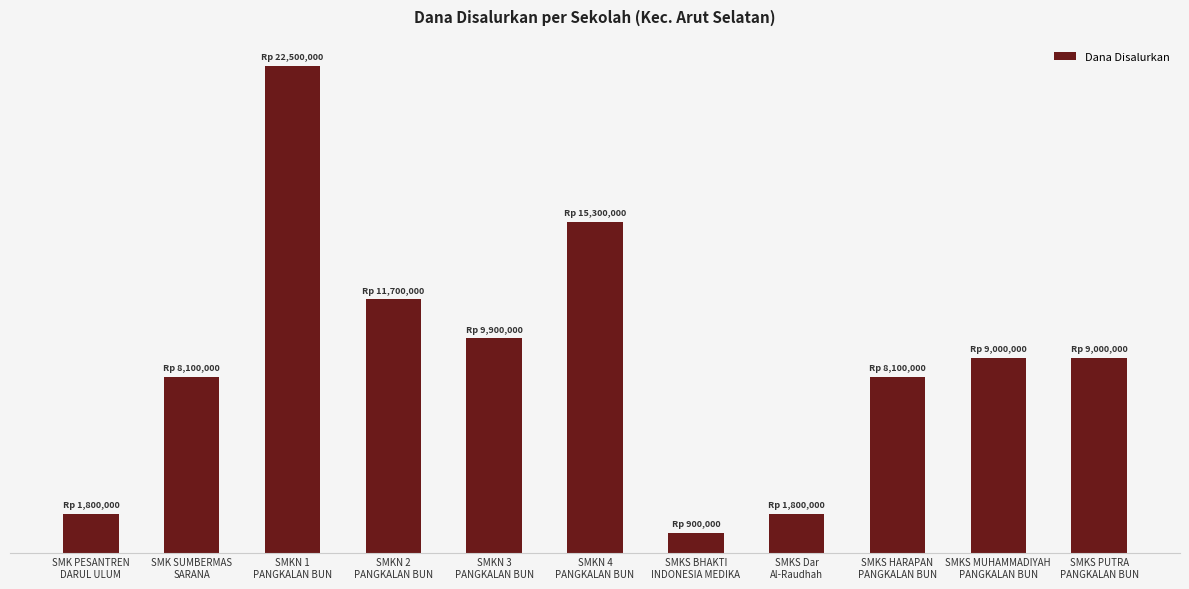

Does the chart contain any negative values?

No